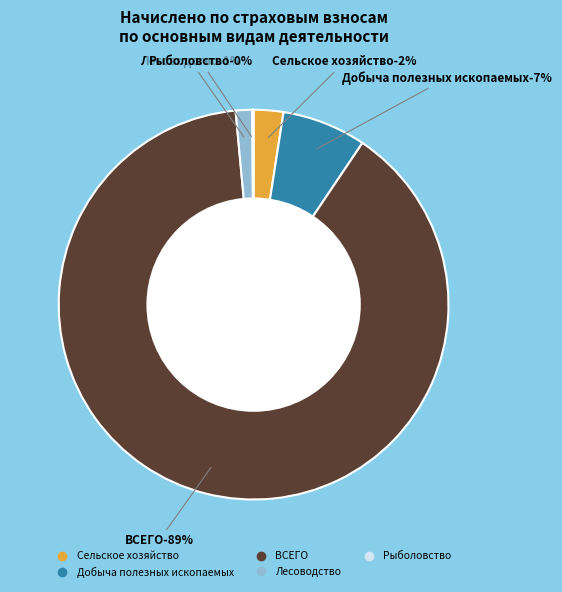

To the nearest percent, what is the combined percentage of Лесоводство (204941) and Рыболовство (16145)?

1%